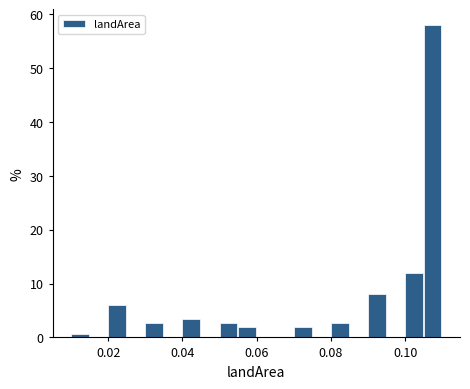

Read against the x-axis, roughly where is the centre of the tallest bar?

0.108